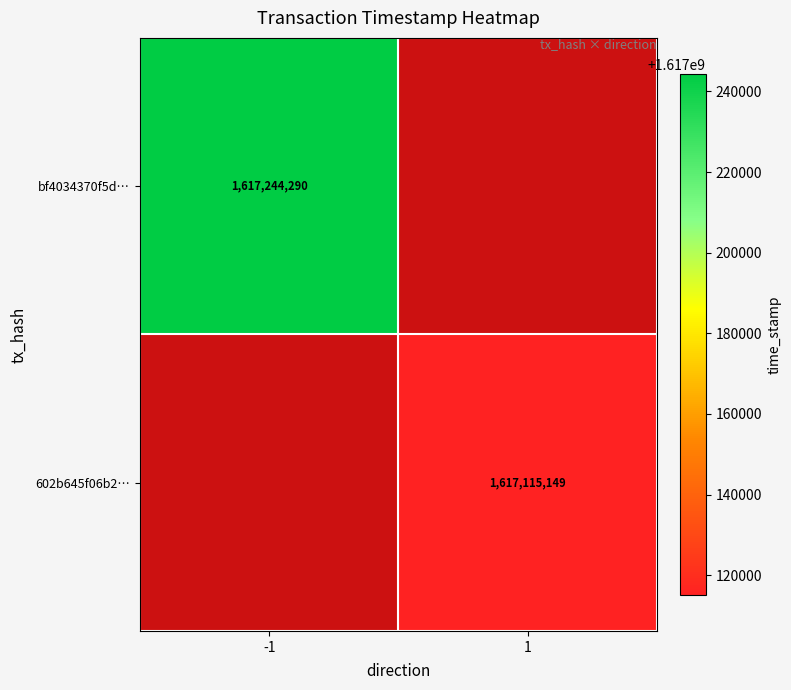

Is the value of 602b645f06b2… at 1 greater than the value of bf4034370f5d… at -1?

No